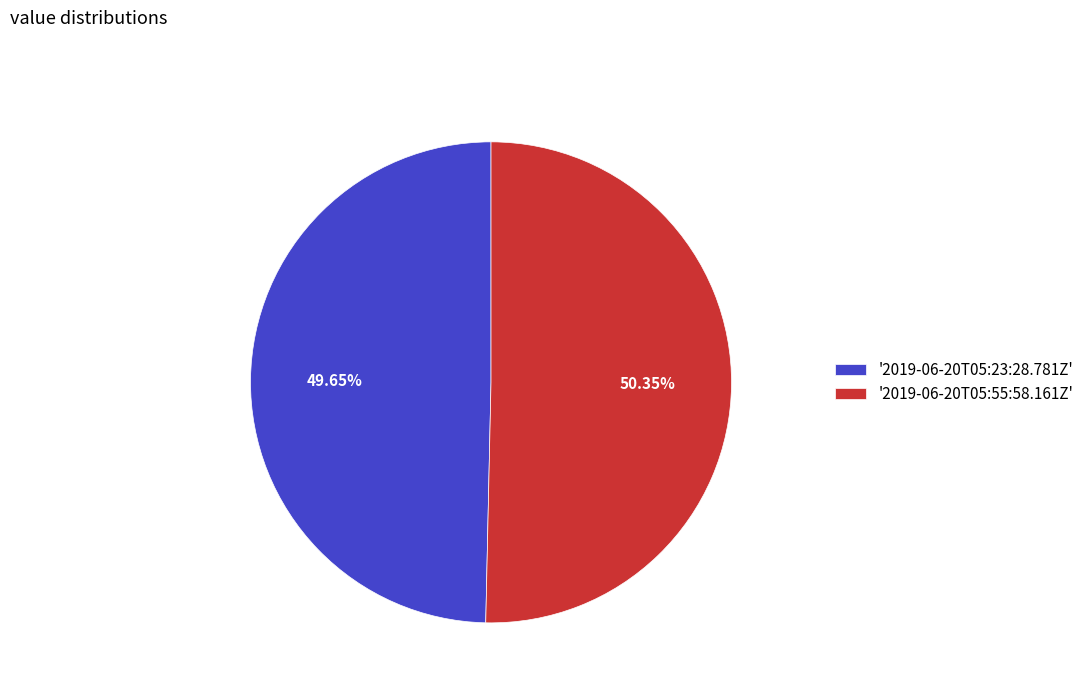

Count the number of slices in the pie.

2